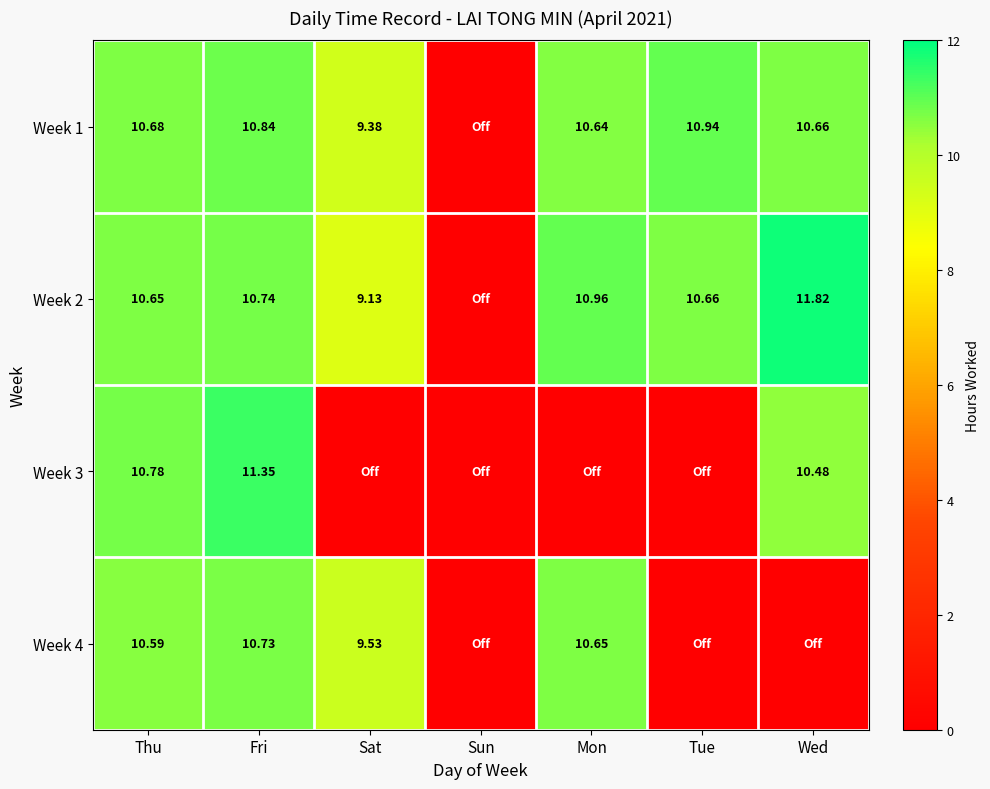

Is the value of Week 1 at Wed greater than the value of Week 2 at Thu?

Yes